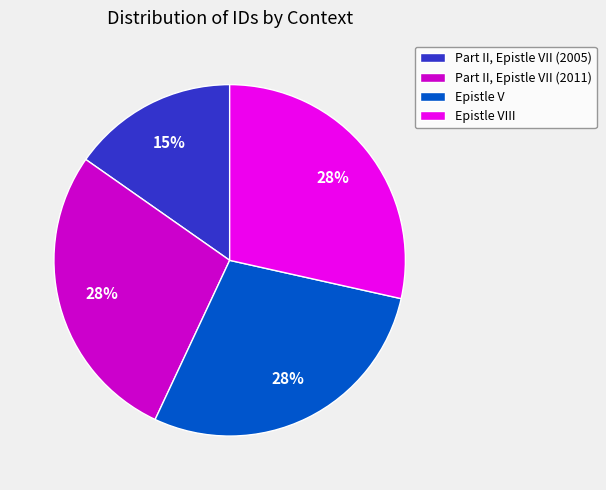

Combined, do Epistle V and Epistle VIII account for over 50%?

Yes